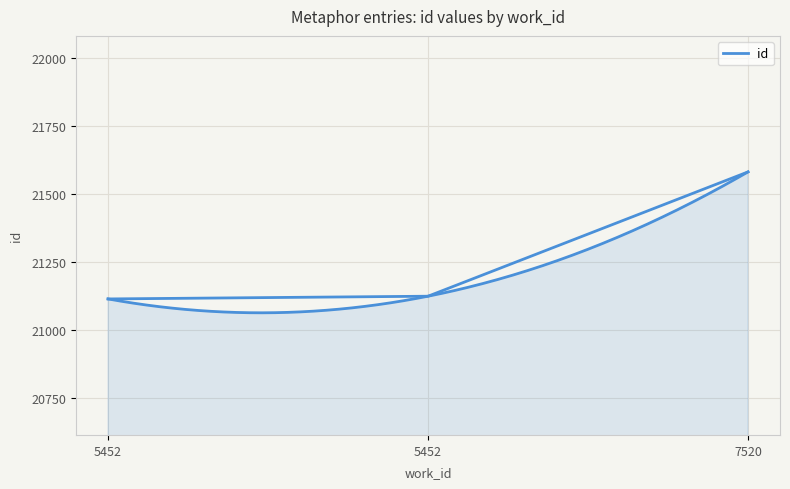

How many lines are shown in the chart?

1